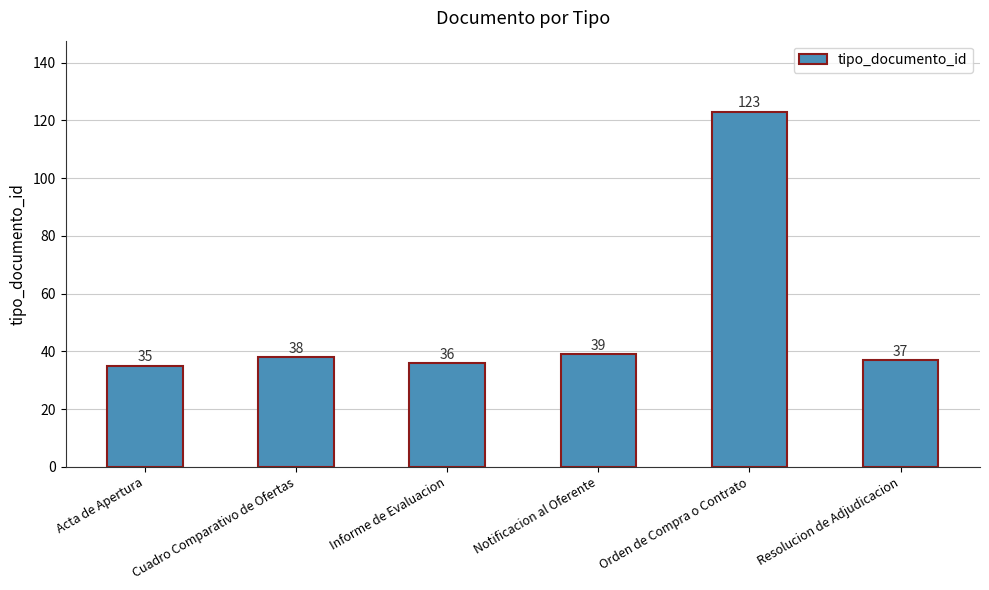

Are the bars horizontal?

No